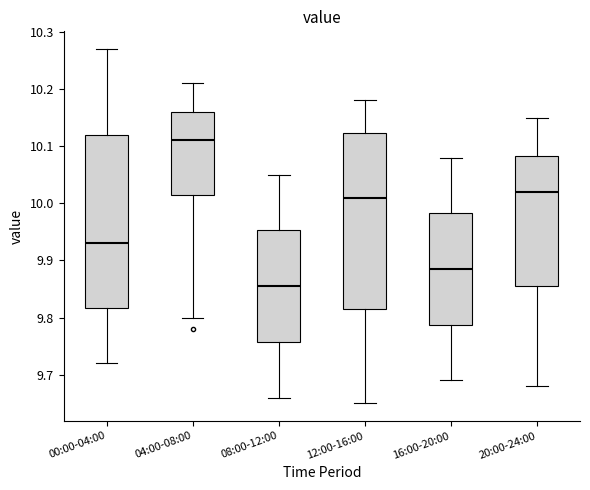

Which box's median line is the lowest?

08:00-12:00